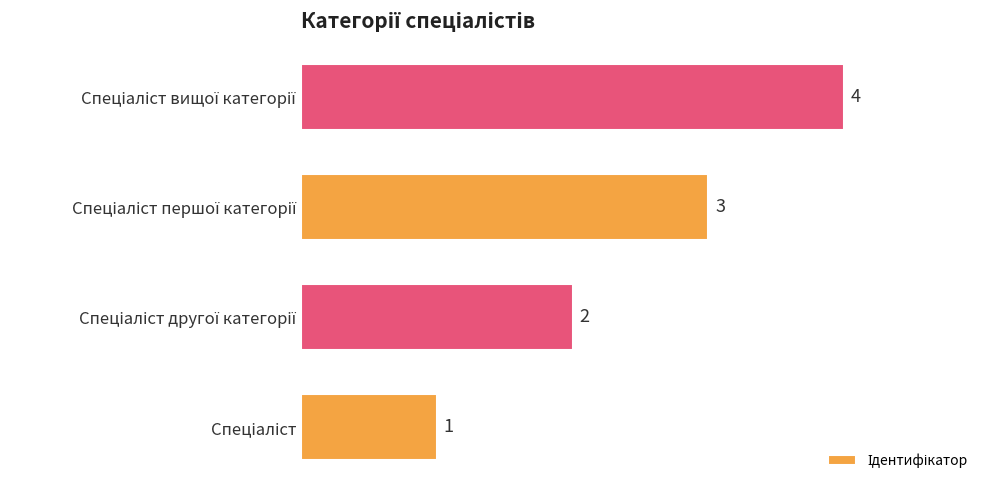

Count the values in the range 2 to 4.

3